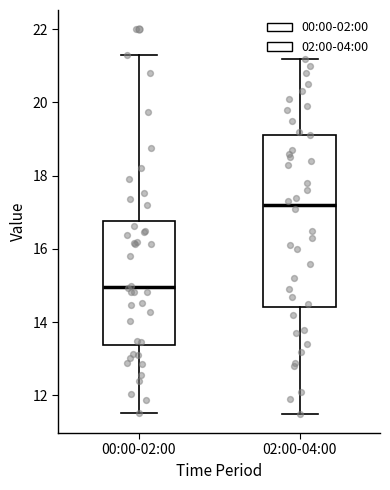

Where does the upper whisker of the box for 02:00-04:00 end on the y-axis? The values are not printed on the chart, so give them approximately, as read against the axis.

21.2